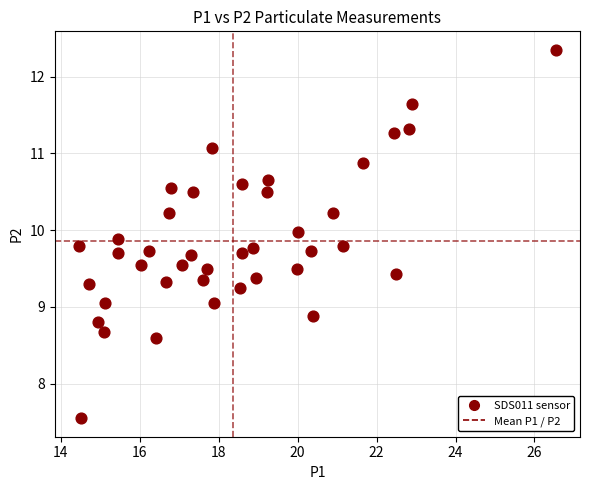

What is the range of X values (max minus min)?

12.1